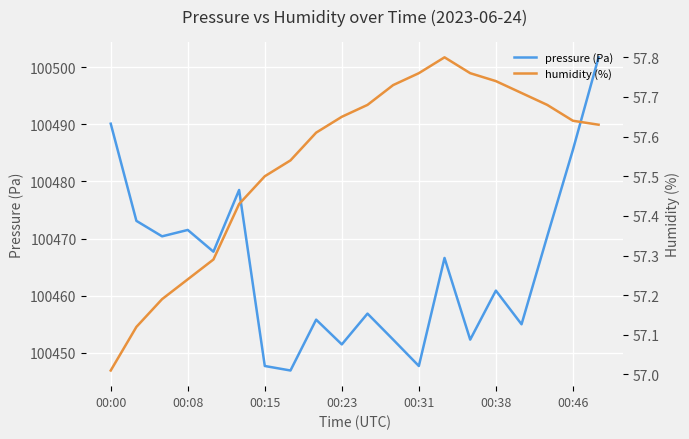

The value of pressure (Pa) at 00:15 is 59574.8. True or false?

False